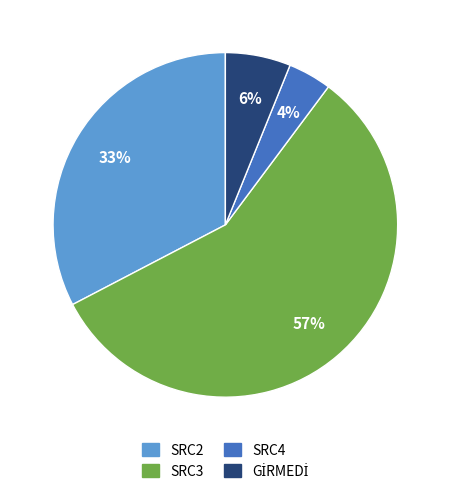

Which slice is the smallest?

SRC4